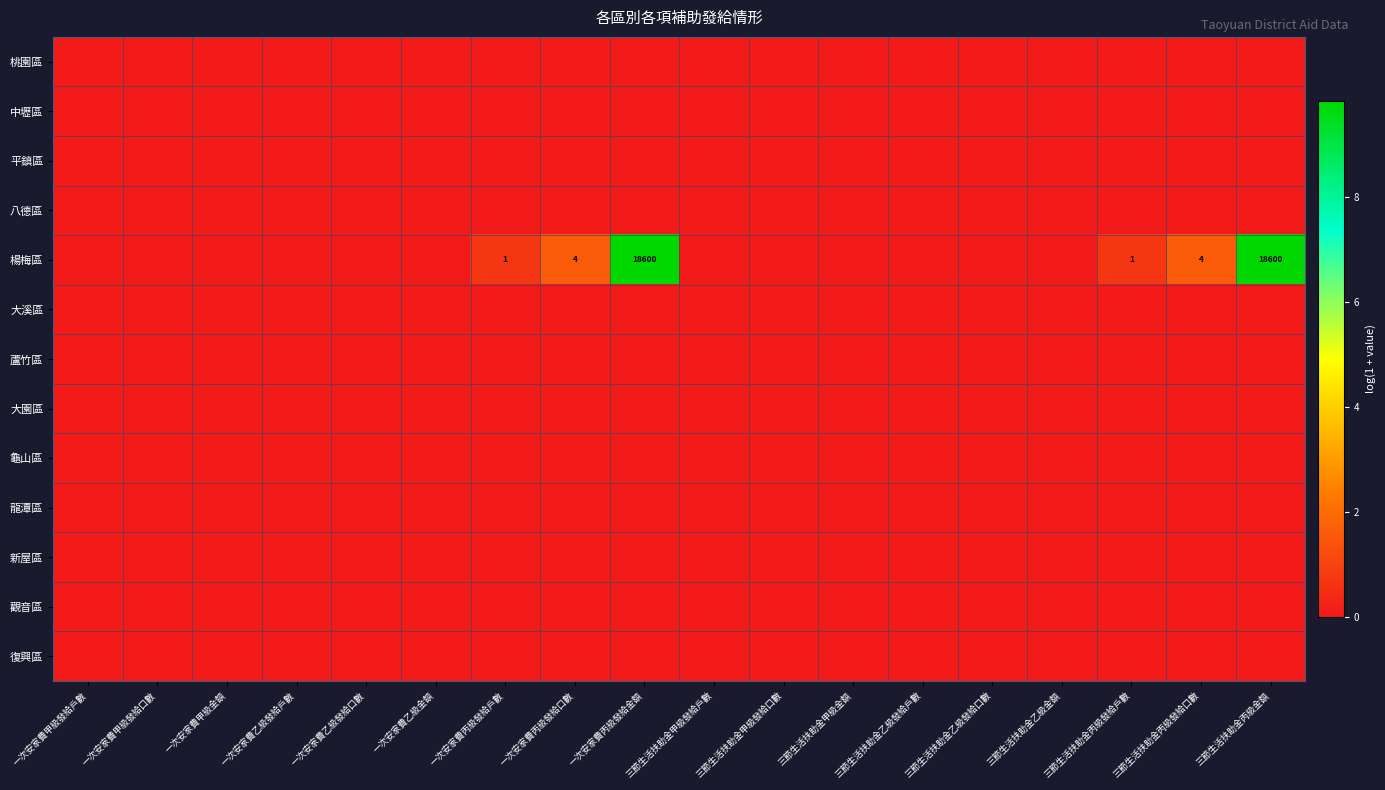

Between 一次安家費甲級發給戶數 and 三節生活扶助金乙級發給口數, which is larger?

一次安家費甲級發給戶數